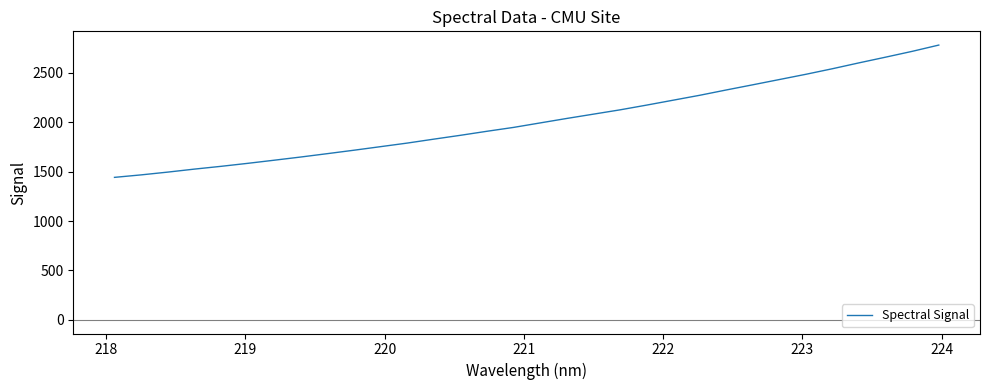

What is the greatest value displayed?

2782.6